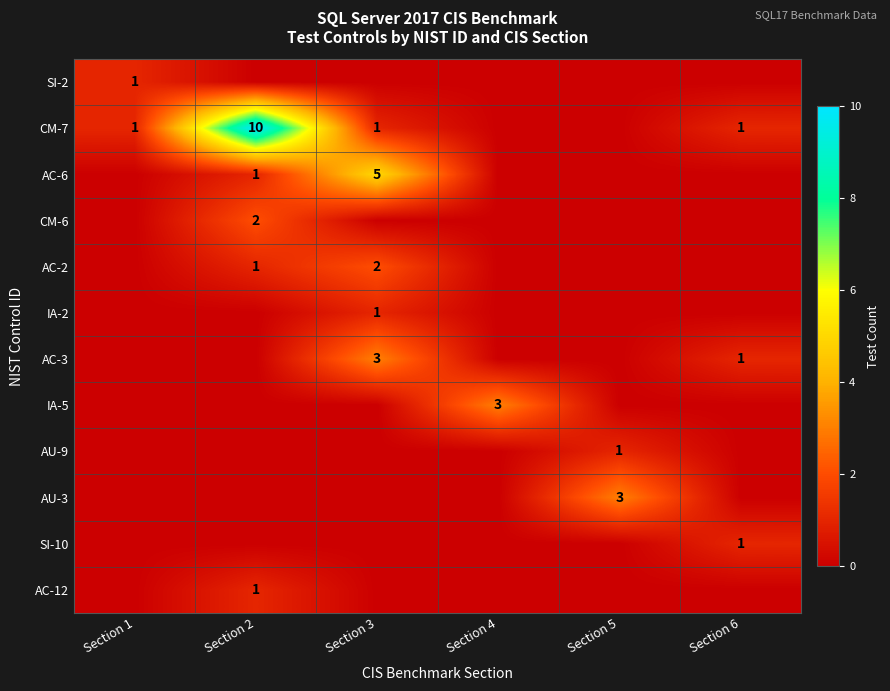

The CM-7 series shows 1 at Section 3. True or false?

True